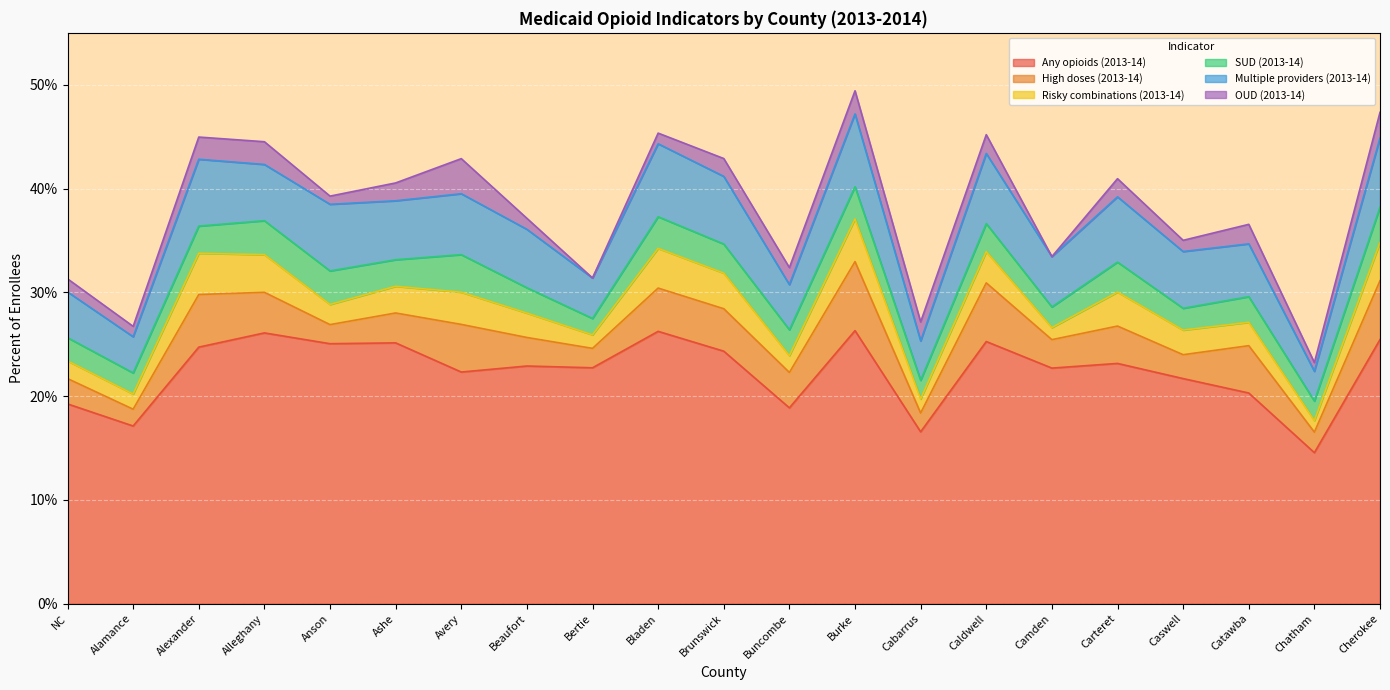

How many lines are shown in the chart?

6